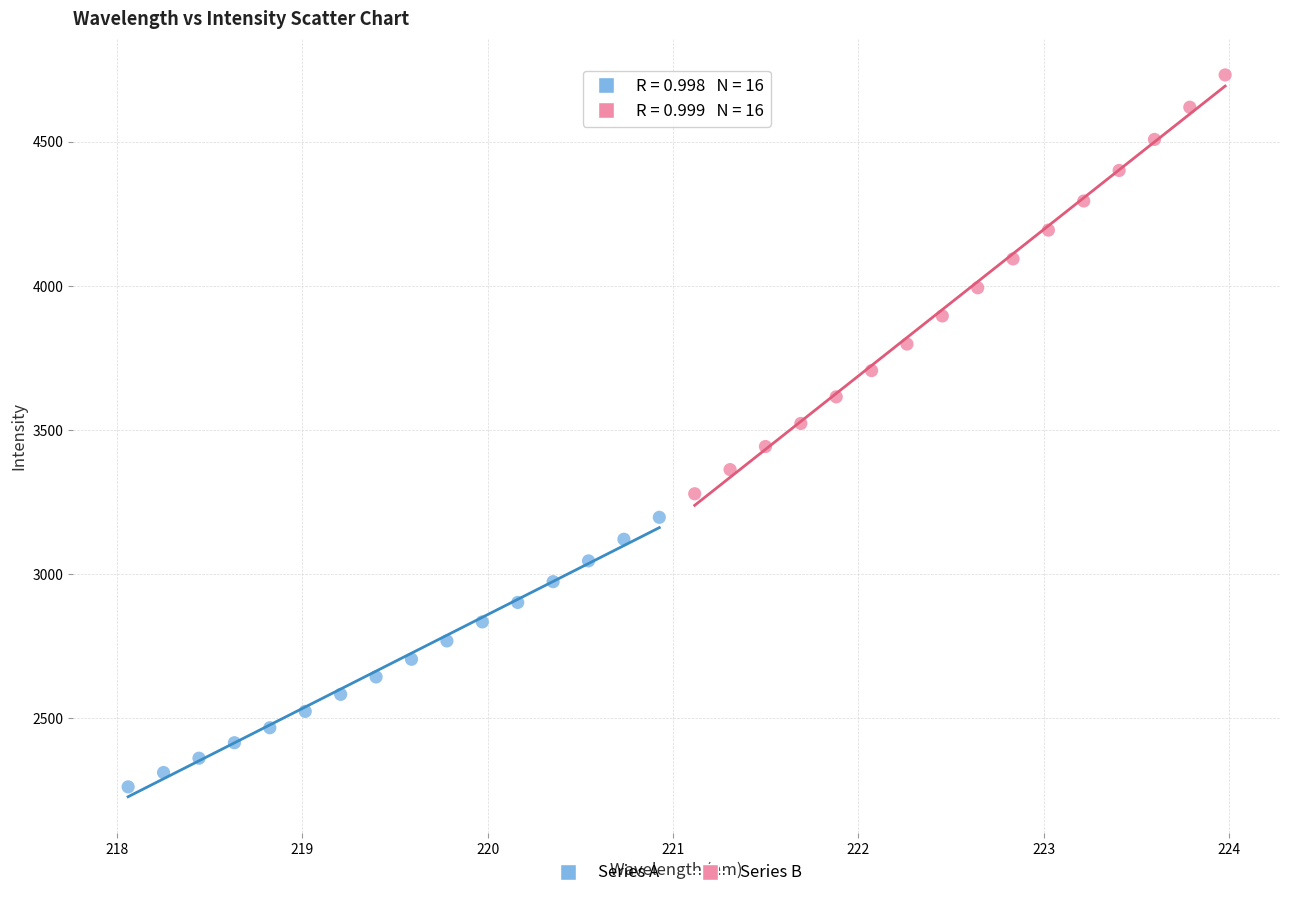

Which series has the largest Y range (max minus min)?

Series B